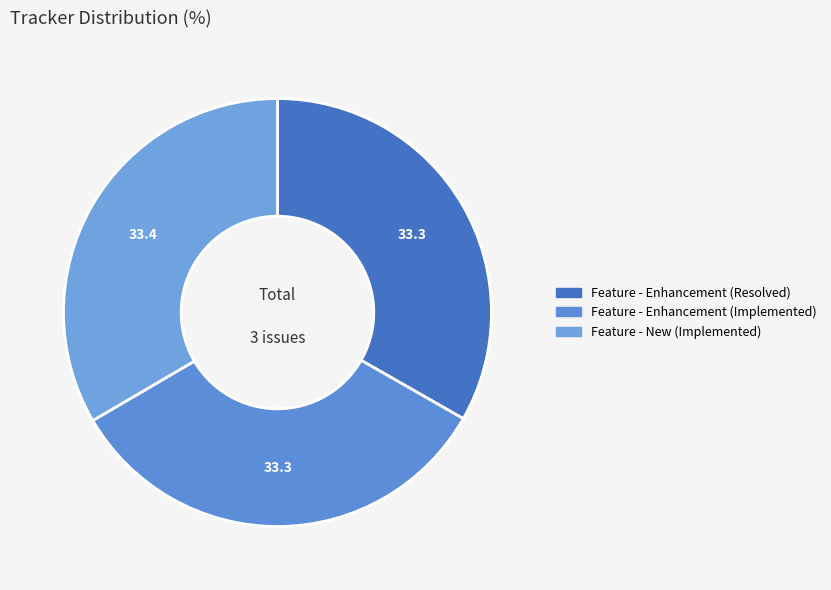

Do Feature - Enhancement (Implemented) and Feature - New (Implemented) together represent more than half of the pie?

Yes